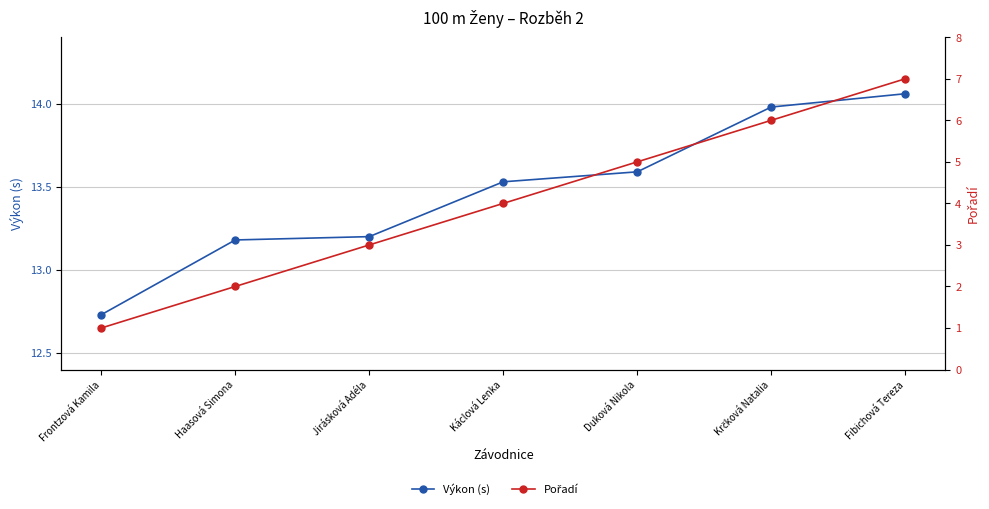

True or false: Výkon (s) has more than 1 interior local peaks.

False